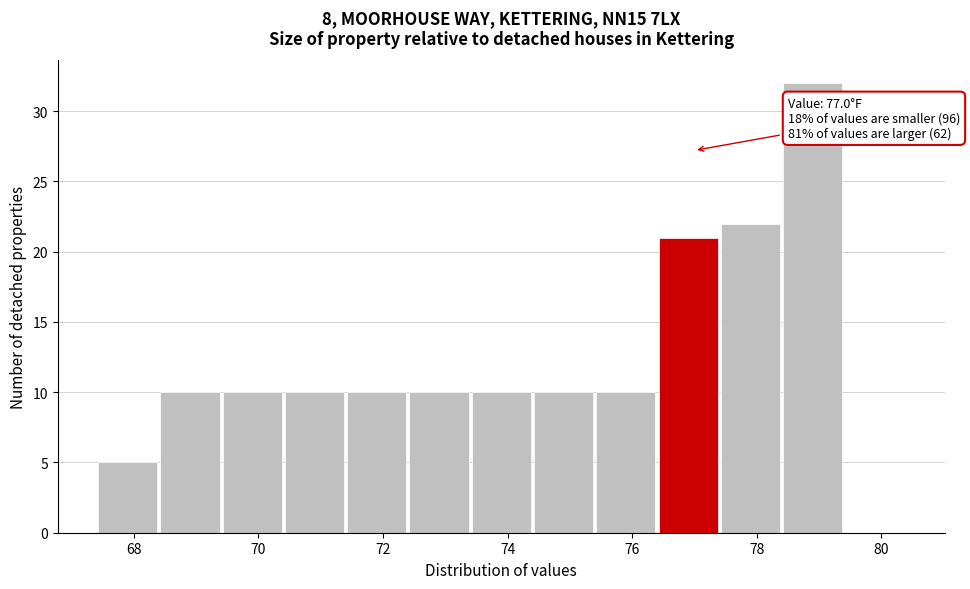

Over which range of the x-axis is the bar tallest?

78.4 to 79.4